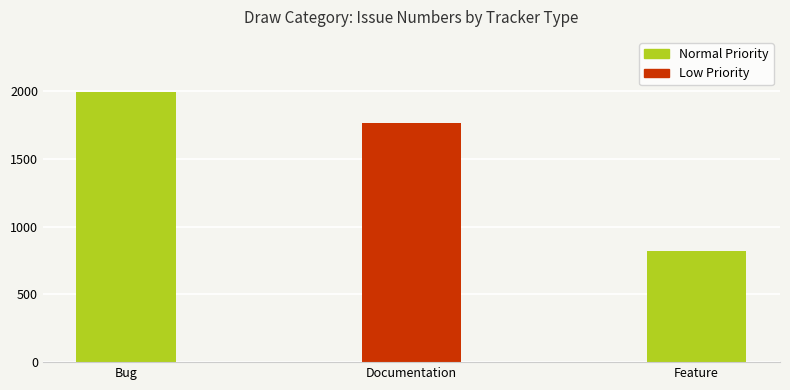

Reading left to right, extract all data points from this chart.

Bug=1995	Documentation=1761	Feature=821